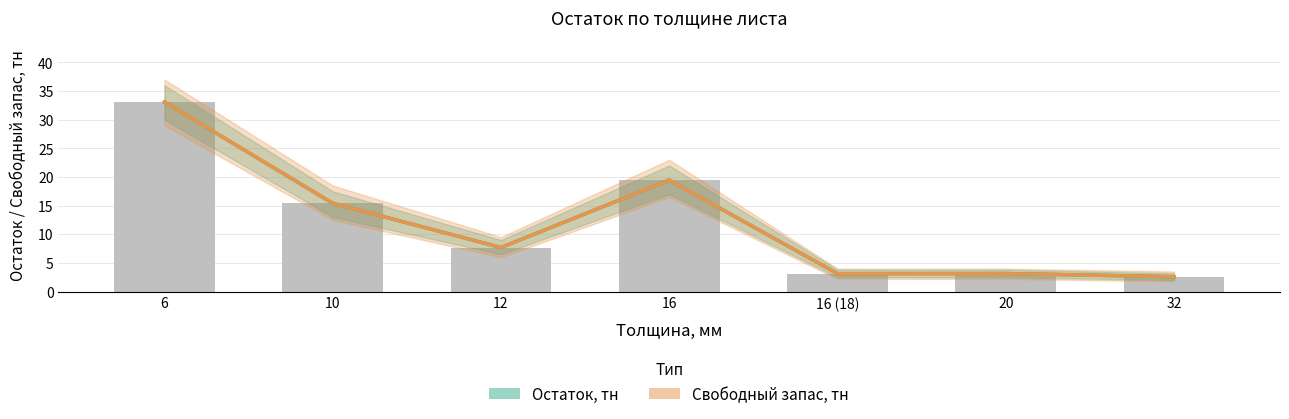

What is the average value of the Свободный запас, тн series?

12.1